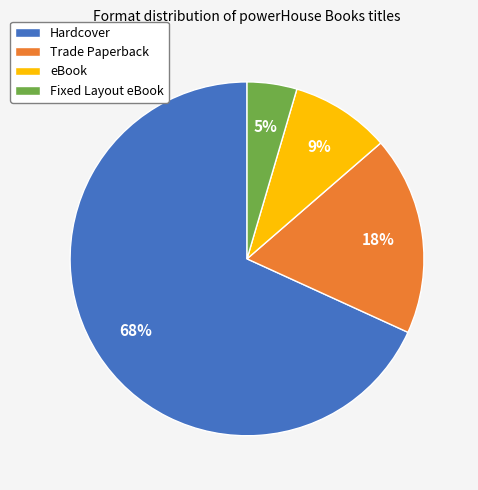

Count the number of slices in the pie.

4